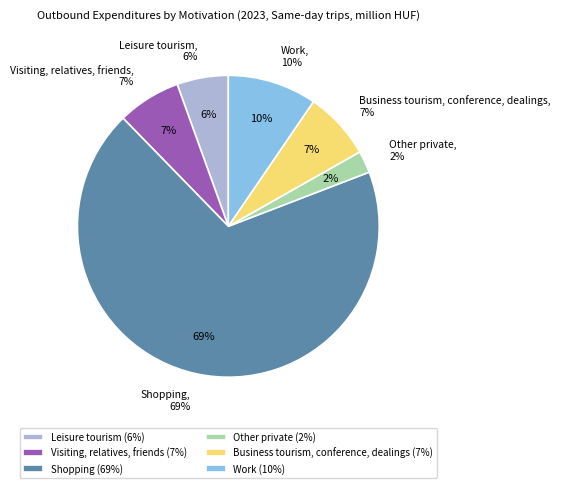

To the nearest percent, what is the difference between the Leisure tourism and Visiting, relatives, friends slice percentages?

1%